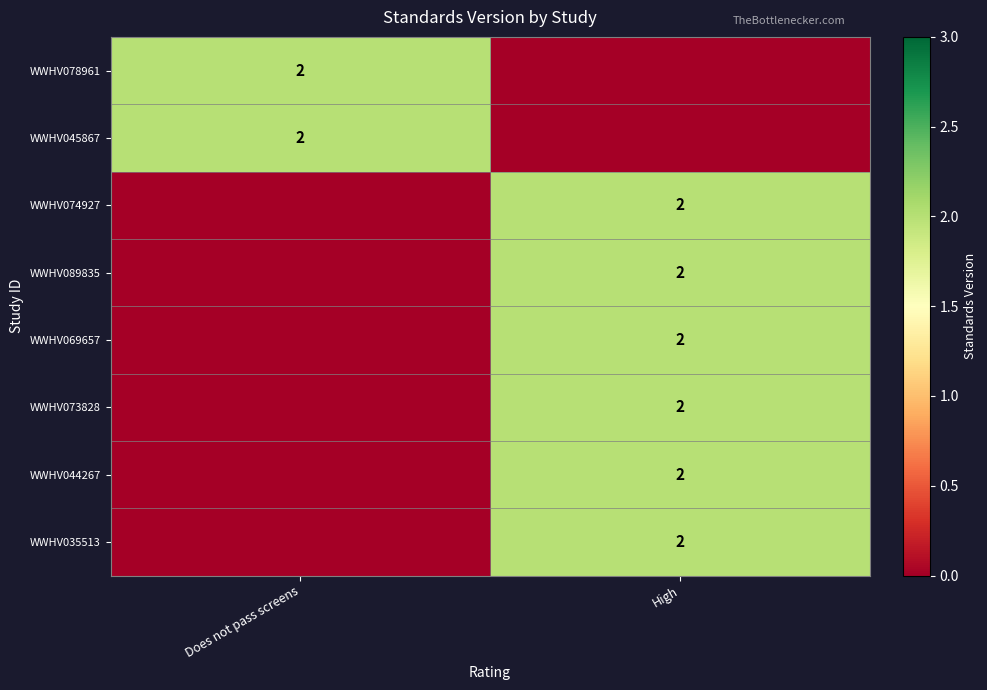

True or false: WWHV035513 has a value of 2 at High.

True